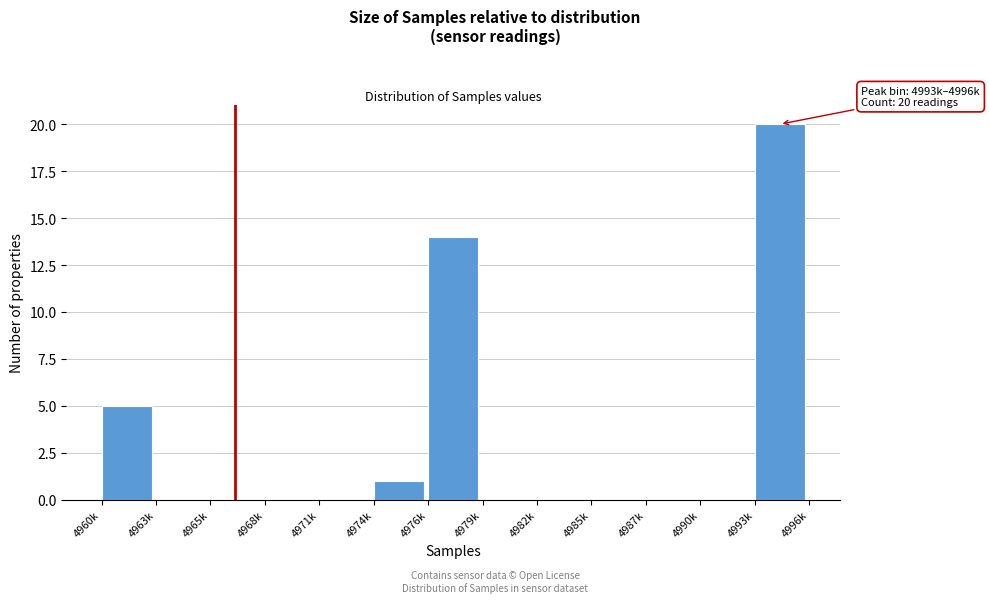

Reading left to right, what are all the values shown in this chart?

4960k=5	4963k=0	4965k=0	4968k=0	4971k=0	4974k=1	4976k=14	4979k=0	4982k=0	4985k=0	4987k=0	4990k=0	4993k=20